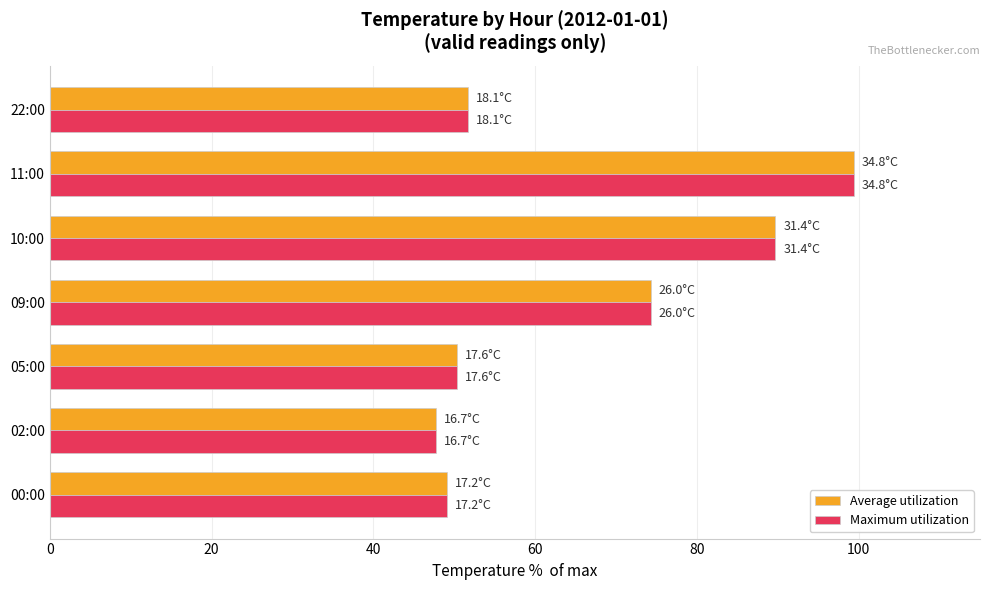

Count the number of categories in the chart.

7